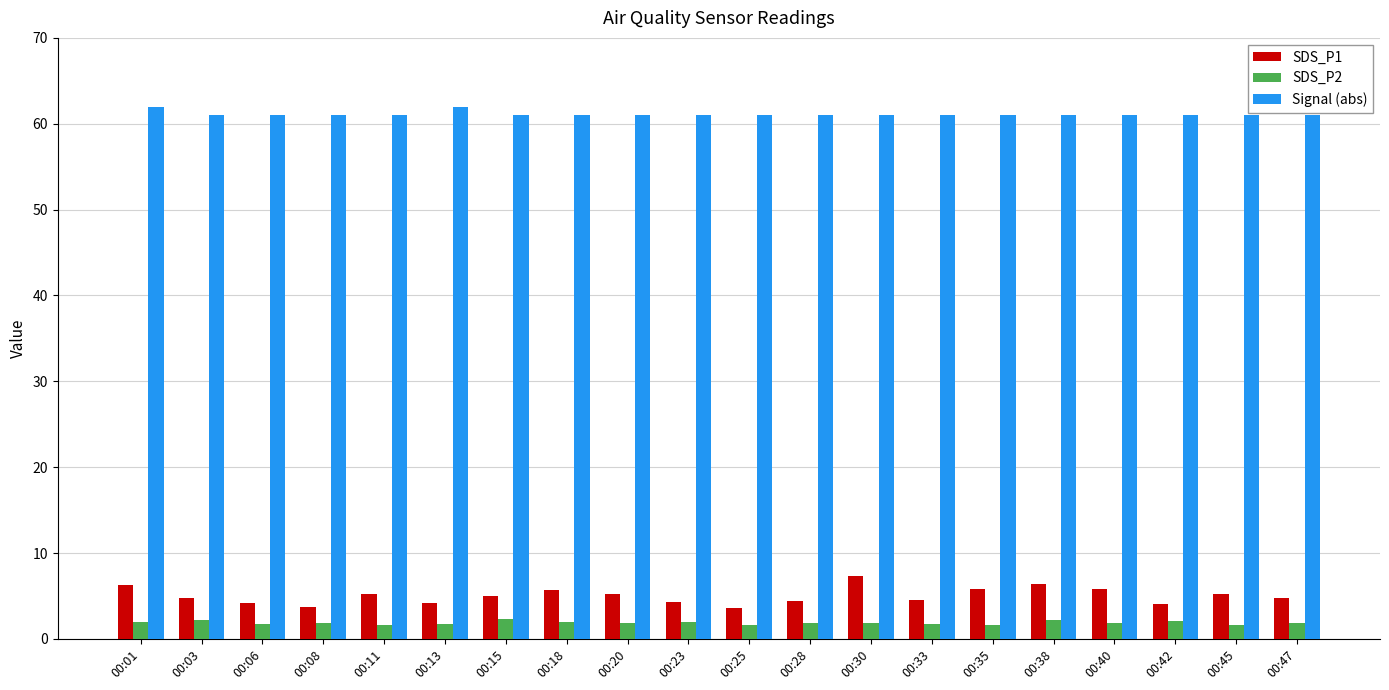

What is the difference between the maximum and second lowest values in the SDS_P2 series?

0.7